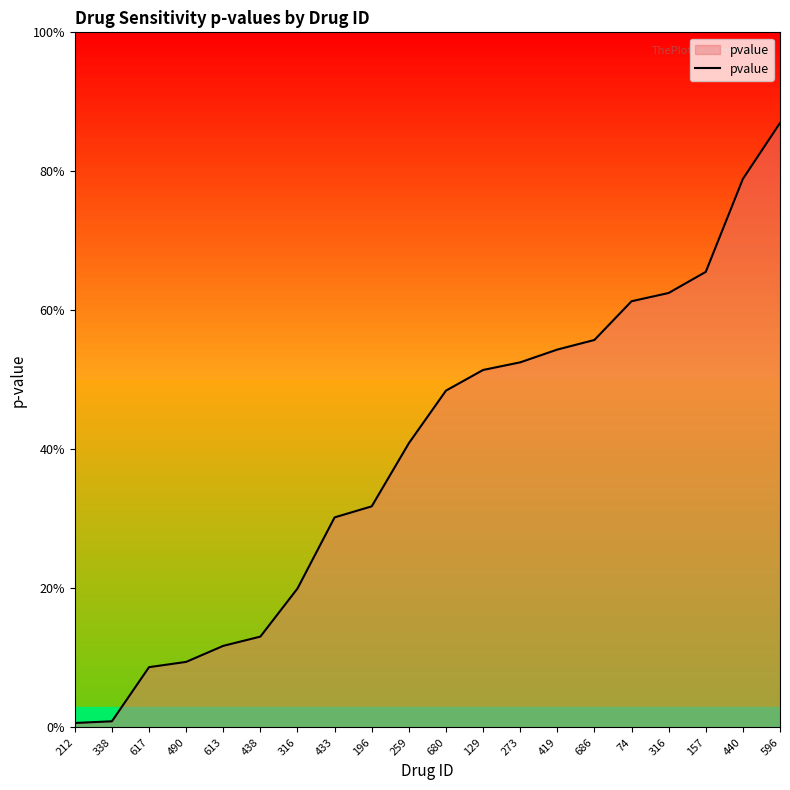

True or false: there are more than 1 points higher than both neighbors.

False